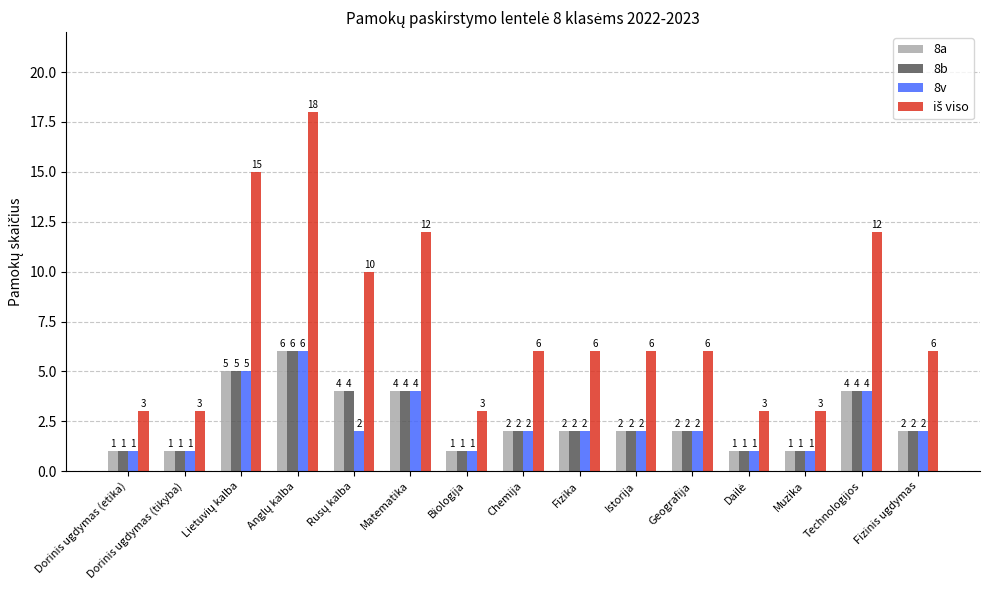

What is the total value across all series at Fizinis ugdymas?

12